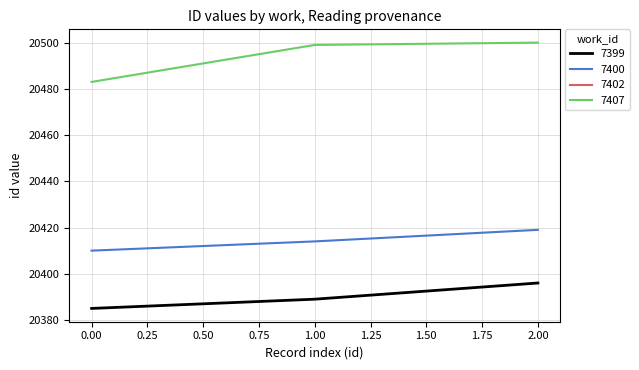

Which series has the largest total across all categories?

7407